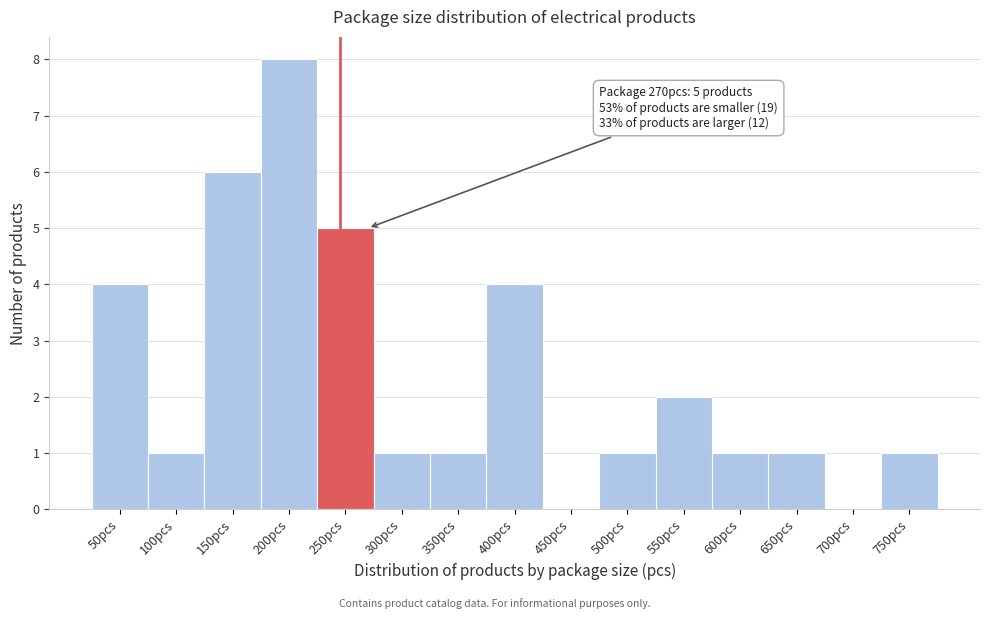

Reading left to right, list all the values displayed in this chart.

50pcs=4	100pcs=1	150pcs=6	200pcs=8	250pcs=5	300pcs=1	350pcs=1	400pcs=4	450pcs=0	500pcs=1	550pcs=2	600pcs=1	650pcs=1	700pcs=0	750pcs=1